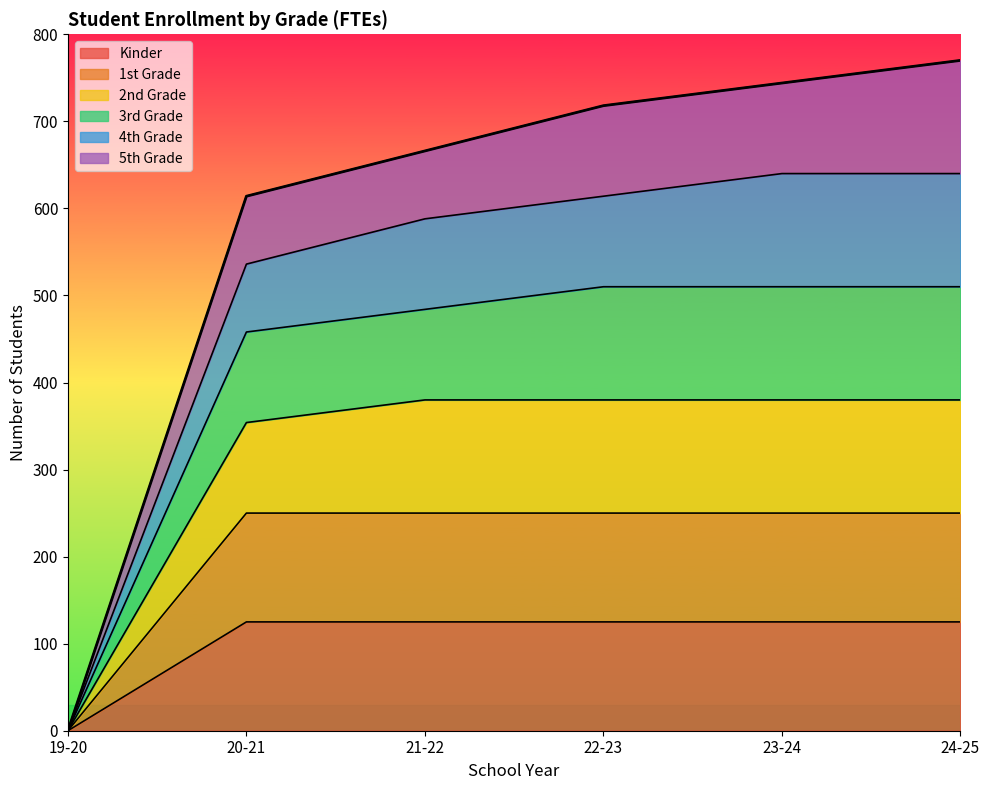

Between 24-25 and 19-20, which is larger?

24-25